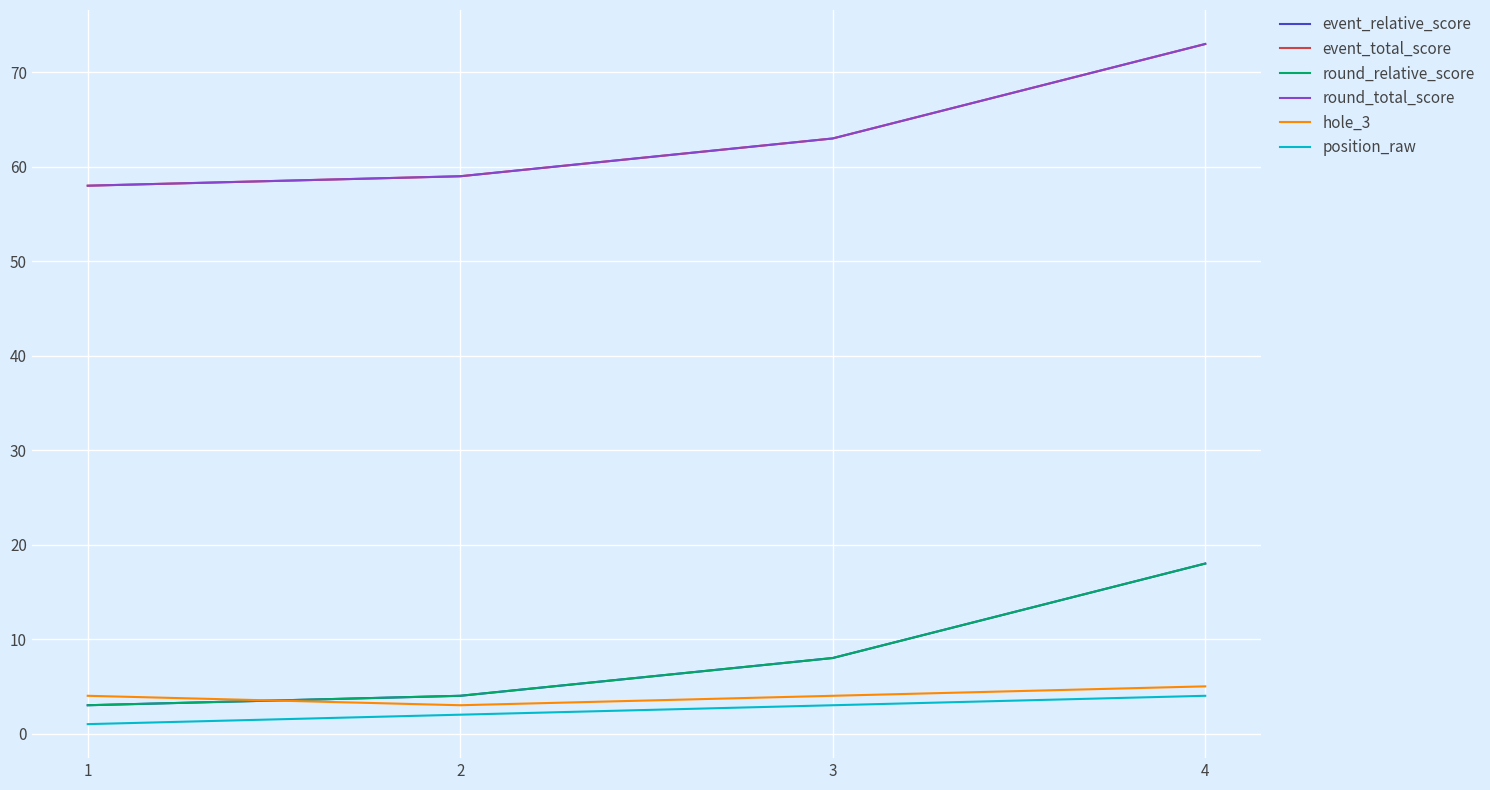

Is this an area chart (filled region under the line)?

No